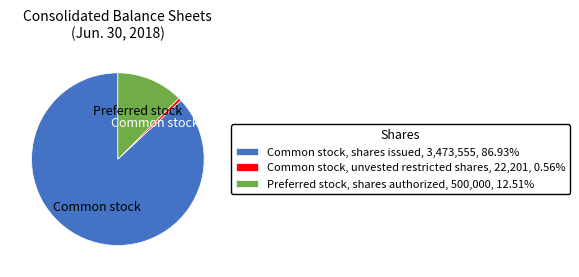

Does Common stock, shares issued, 3,473,555, 86.93% account for over 50% of the chart?

Yes